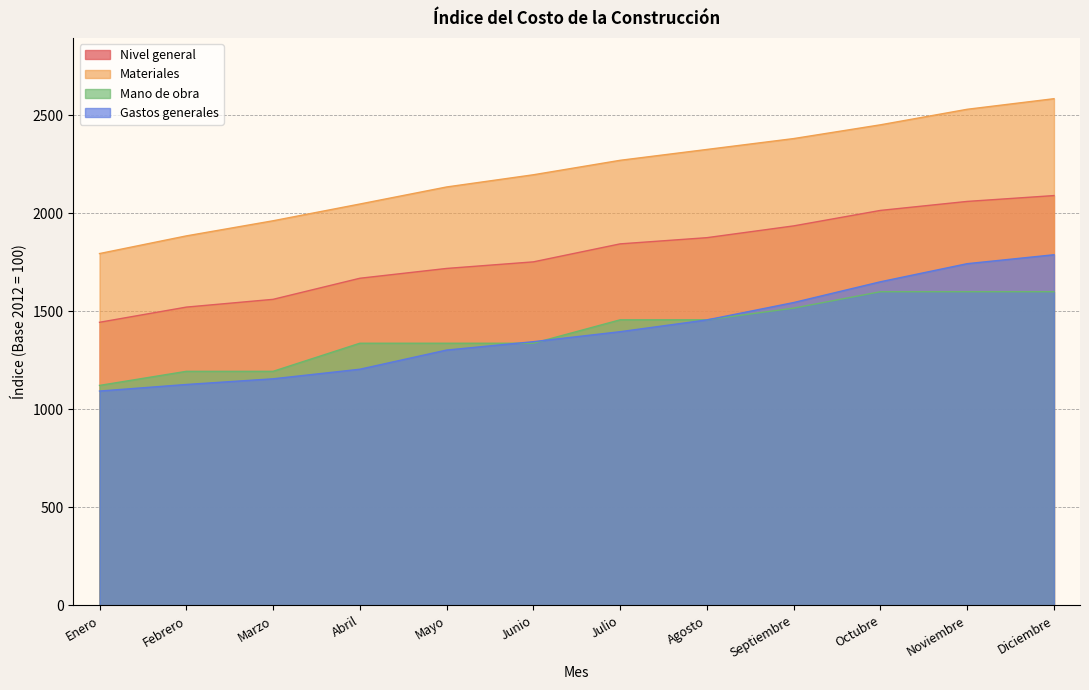

Reading left to right, extract all data points from this chart.

Nivel general: Enero=1443.6	Febrero=1521.0	Marzo=1560.7	Abril=1668.2	Mayo=1718.2	Junio=1751.7	Julio=1843.4	Agosto=1875.1	Septiembre=1935.1	Octubre=2014.0	Noviembre=2059.9	Diciembre=2089.6
Materiales: Enero=1794.1	Febrero=1884.1	Marzo=1961.2	Abril=2046.6	Mayo=2133.6	Junio=2195.7	Julio=2269.5	Agosto=2324.8	Septiembre=2380.3	Octubre=2450.4	Noviembre=2529.6	Diciembre=2583.5
Mano de obra: Enero=1121.9	Febrero=1193.6	Marzo=1193.6	Abril=1336.9	Mayo=1336.9	Junio=1336.9	Julio=1456.3	Agosto=1456.3	Septiembre=1515.9	Octubre=1599.5	Noviembre=1599.5	Diciembre=1599.5
Gastos generales: Enero=1093.1	Febrero=1126.6	Marzo=1155.6	Abril=1204.4	Mayo=1302.2	Junio=1344.9	Julio=1395.8	Agosto=1455.8	Septiembre=1544.4	Octubre=1650.2	Noviembre=1742.5	Diciembre=1788.0